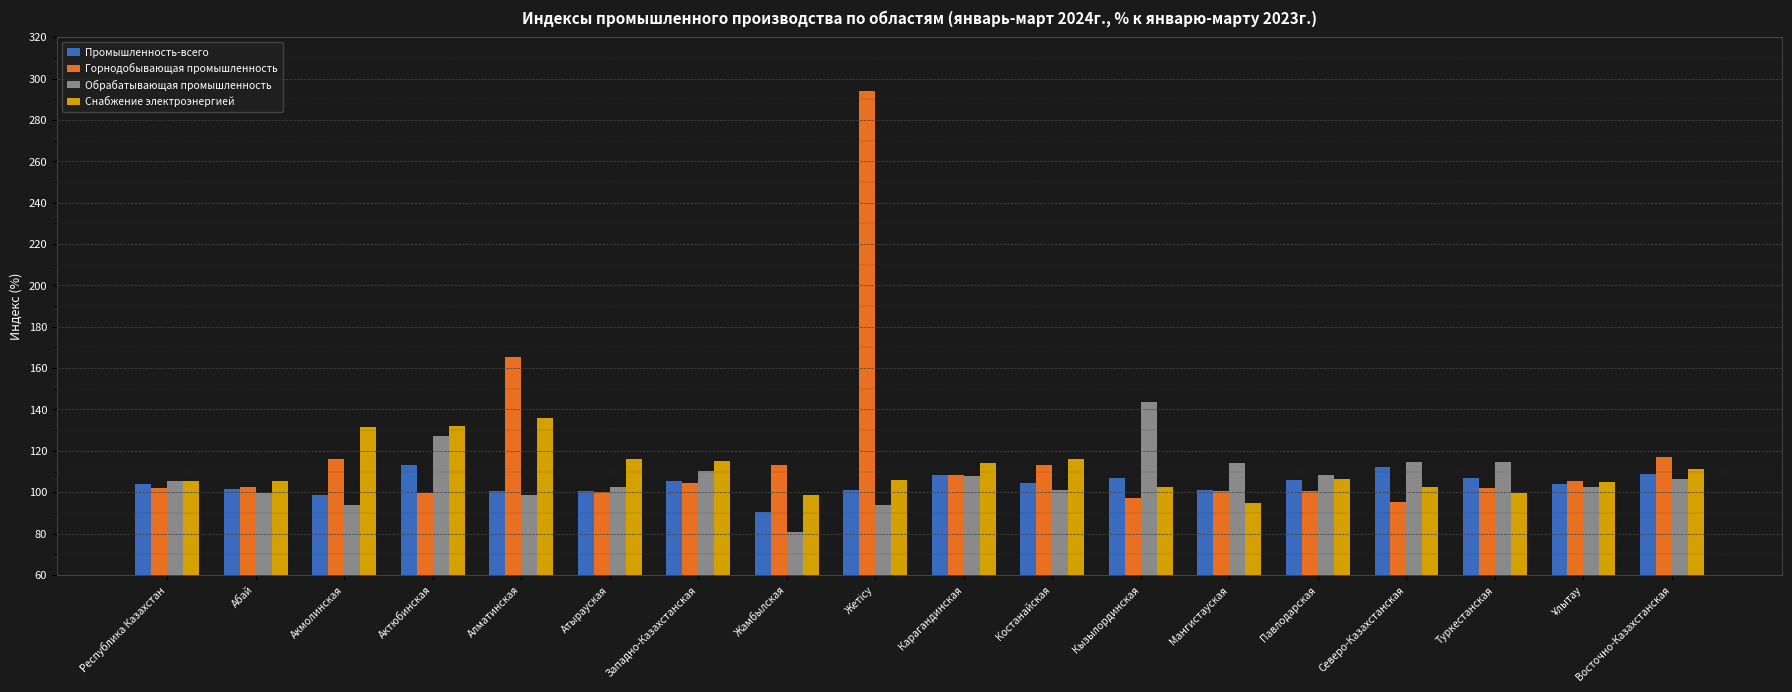

Is the value of Промышленность-всего at Западно-Казахстанская greater than the value of Горнодобывающая промышленность at Восточно-Казахстанская?

No